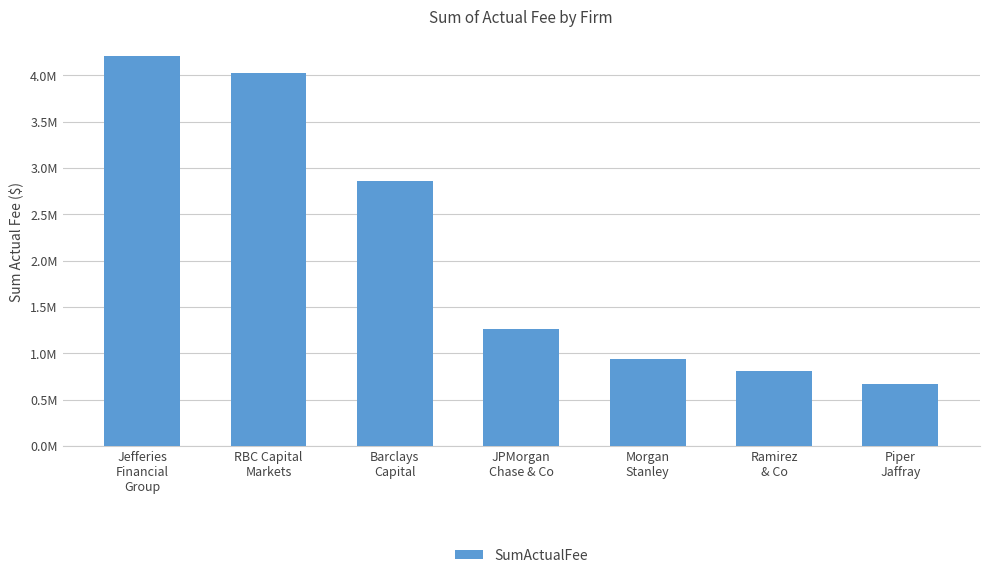

The value at Jefferies
Financial
Group is 5961757.3. True or false?

False